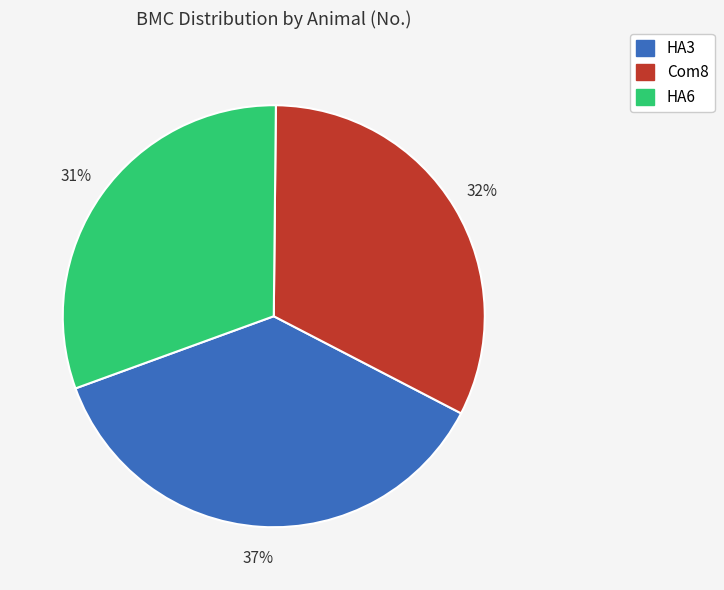

Does any single category account for the majority?

No